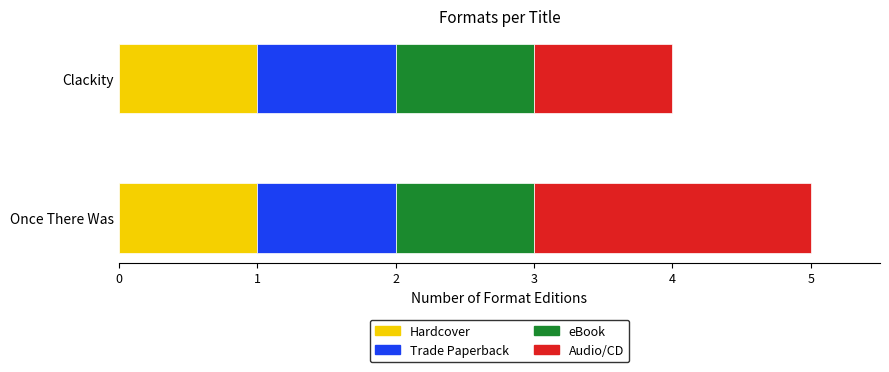

What is the total value across all series at Once There Was?

5